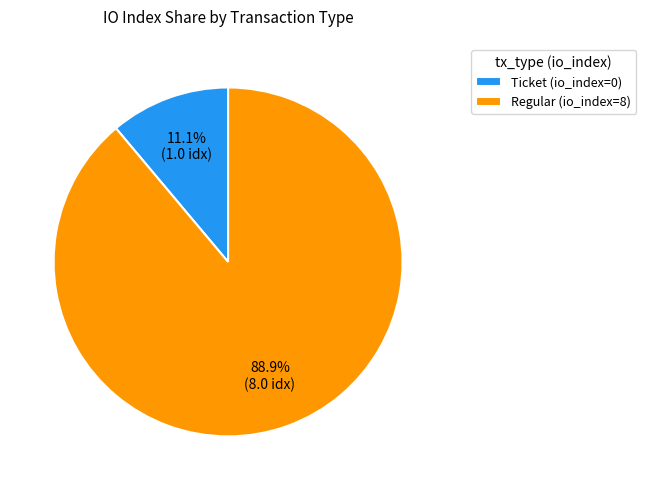

Combined, do Ticket and Regular account for over 50%?

Yes